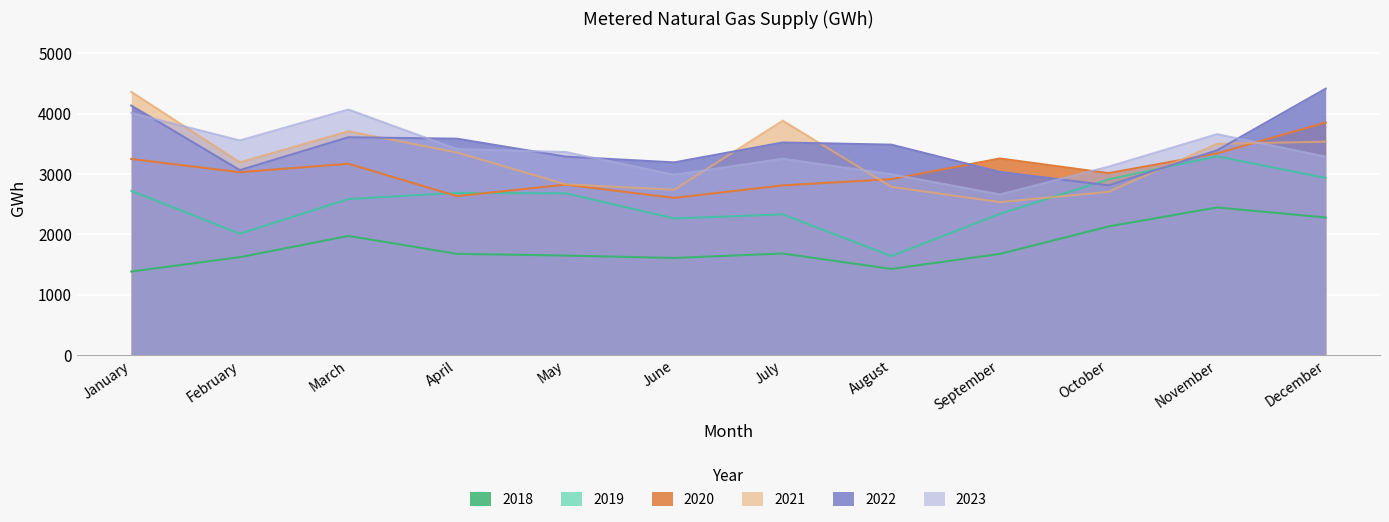

Where is the first local minimum for 2018?

June